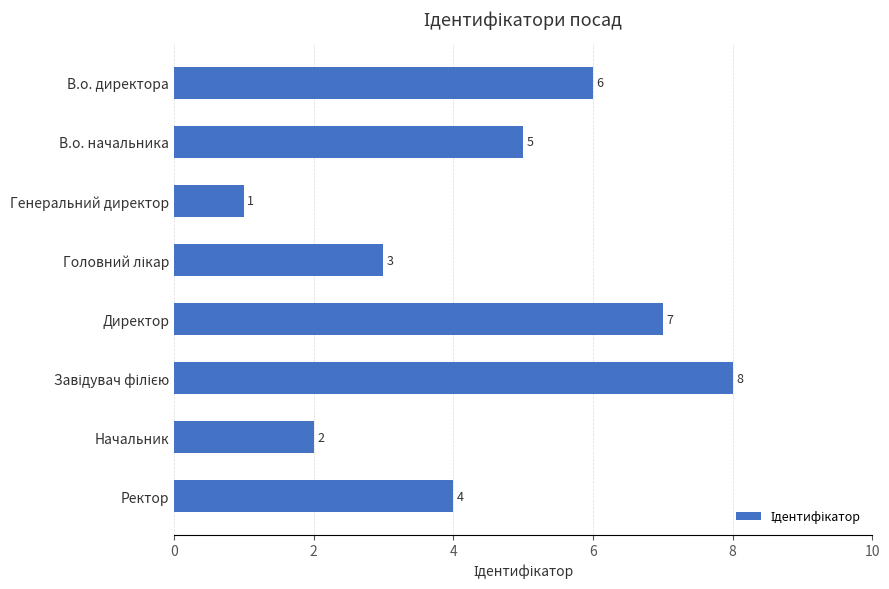

Which label corresponds to the smallest value in the chart?

Генеральний директор